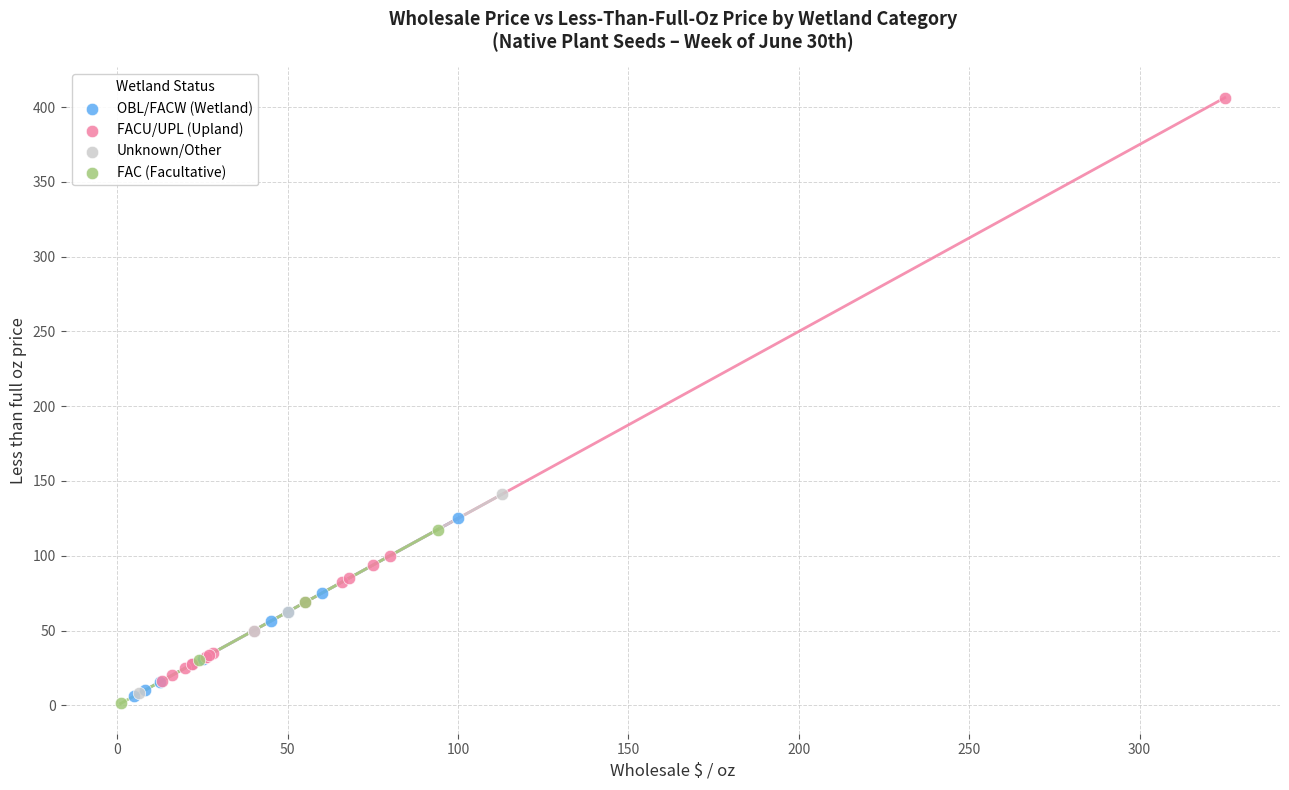

What are all the series names shown in the legend?

OBL/FACW (Wetland), FACU/UPL (Upland), Unknown/Other, FAC (Facultative)